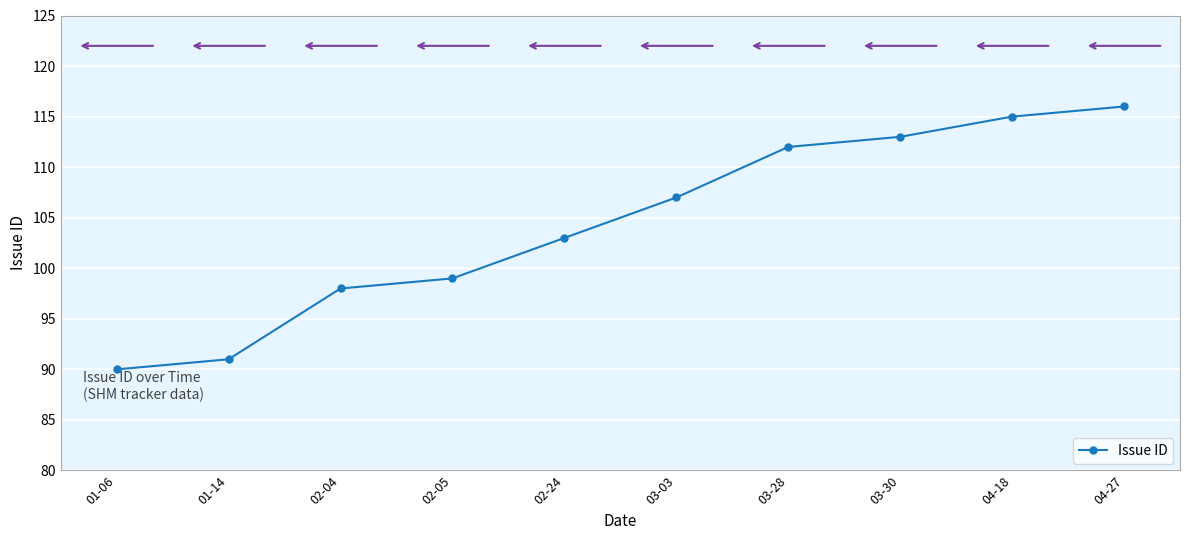

True or false: the data shows 116 at 04-27.

True